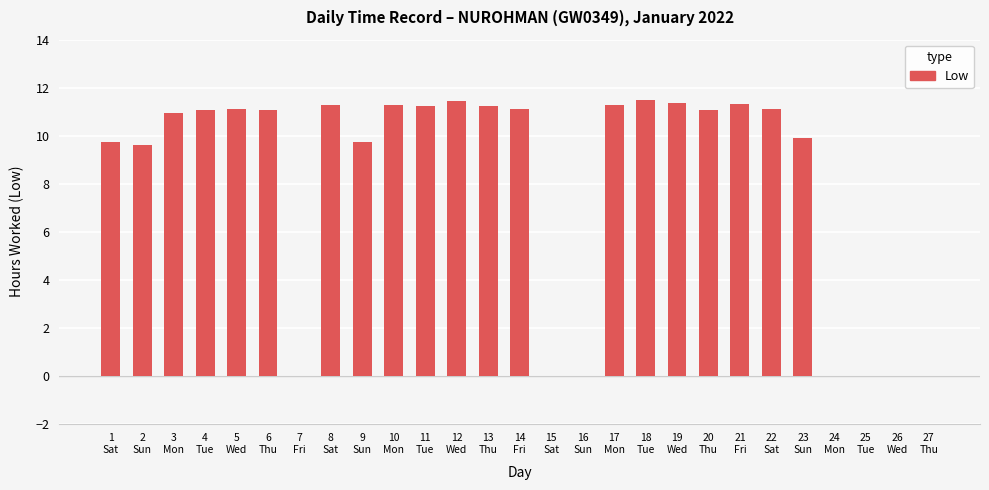

What is the greatest value displayed?

11.5